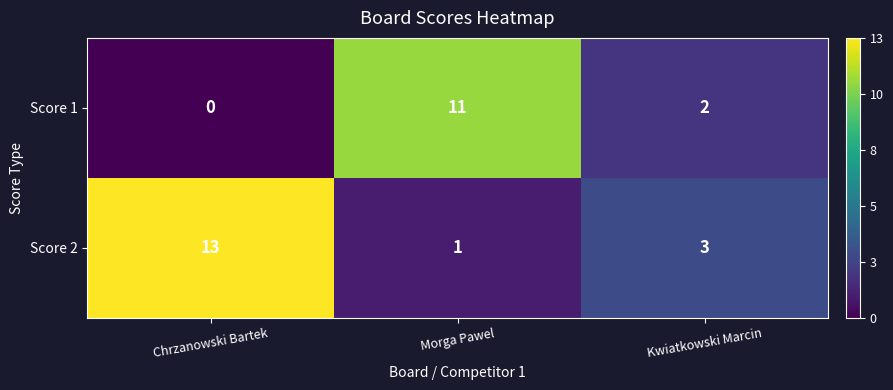

The value of Score 2 at Chrzanowski Bartek is 20. True or false?

False